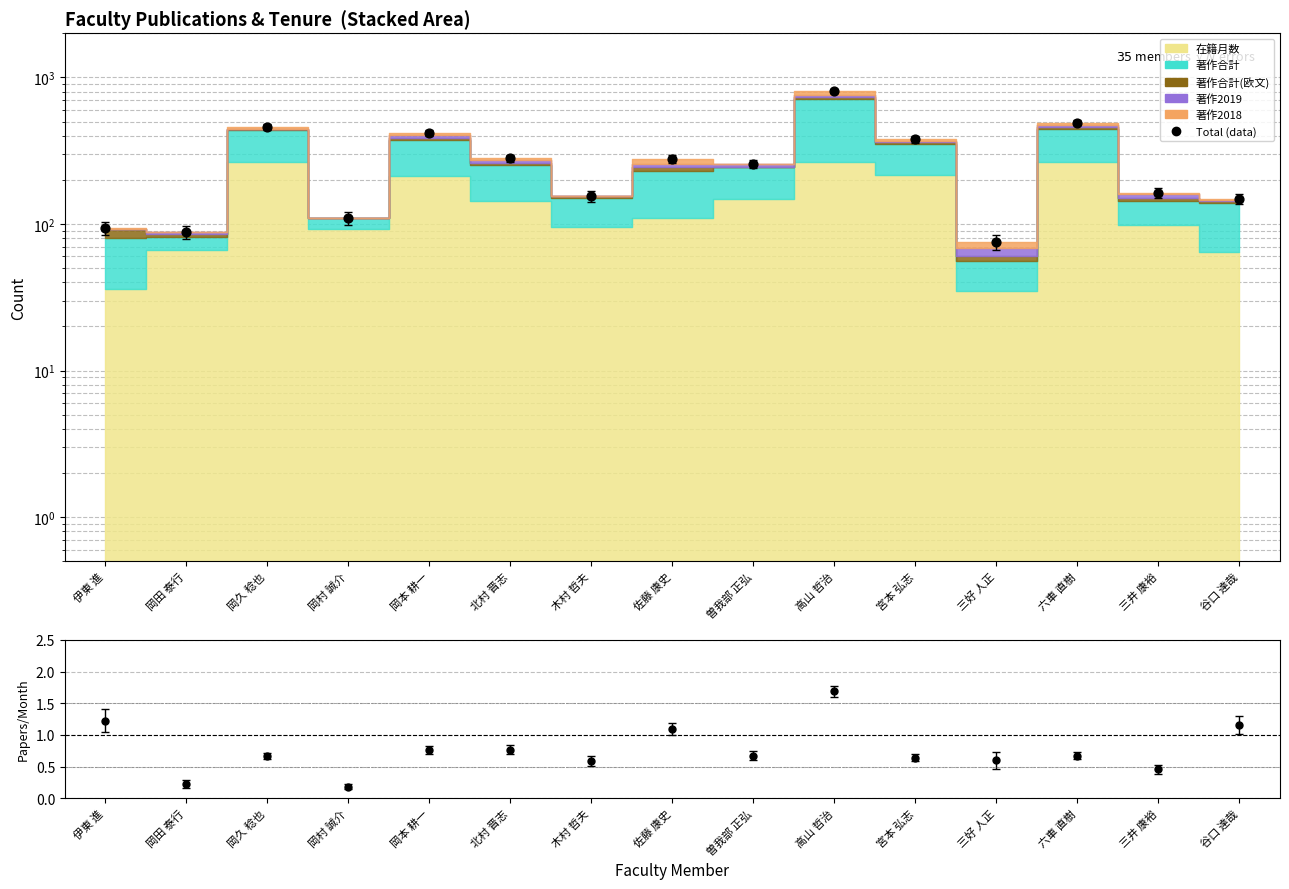

Which has a higher value, 岡田 泰行 or 曽我部 正弘?

曽我部 正弘